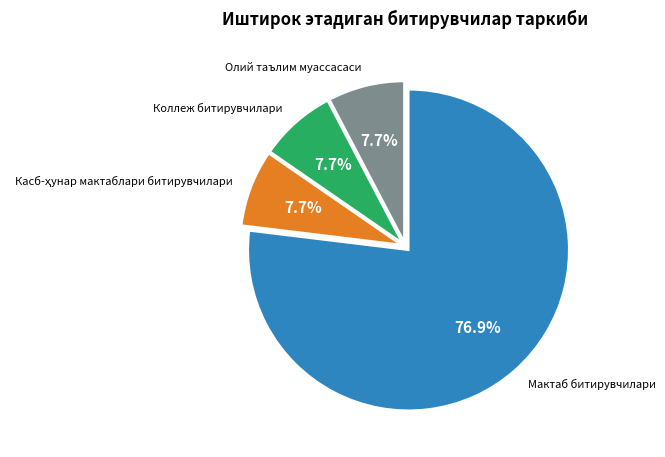

Does Мактаб битирувчилари represent more than half of the total?

Yes